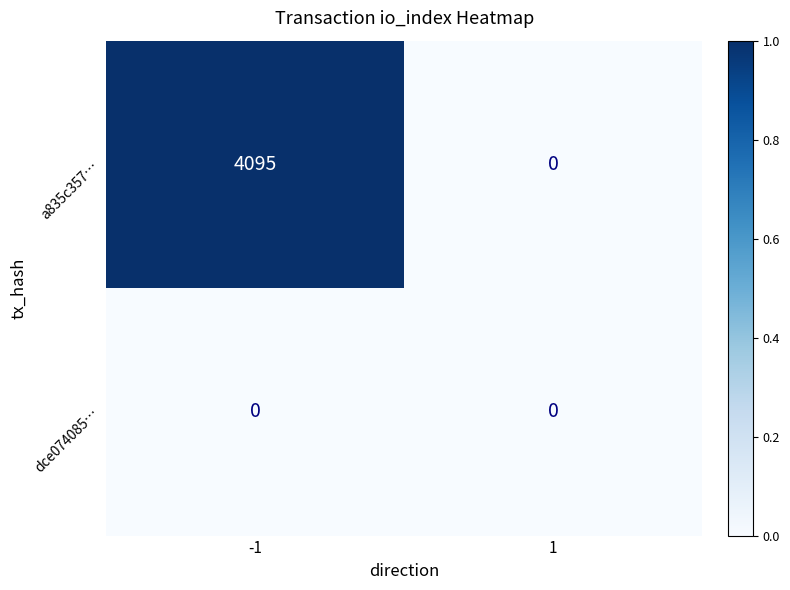

Reading left to right, list all the values displayed in this chart.

a835c357…: 4095	0
dce074085…: 0	0